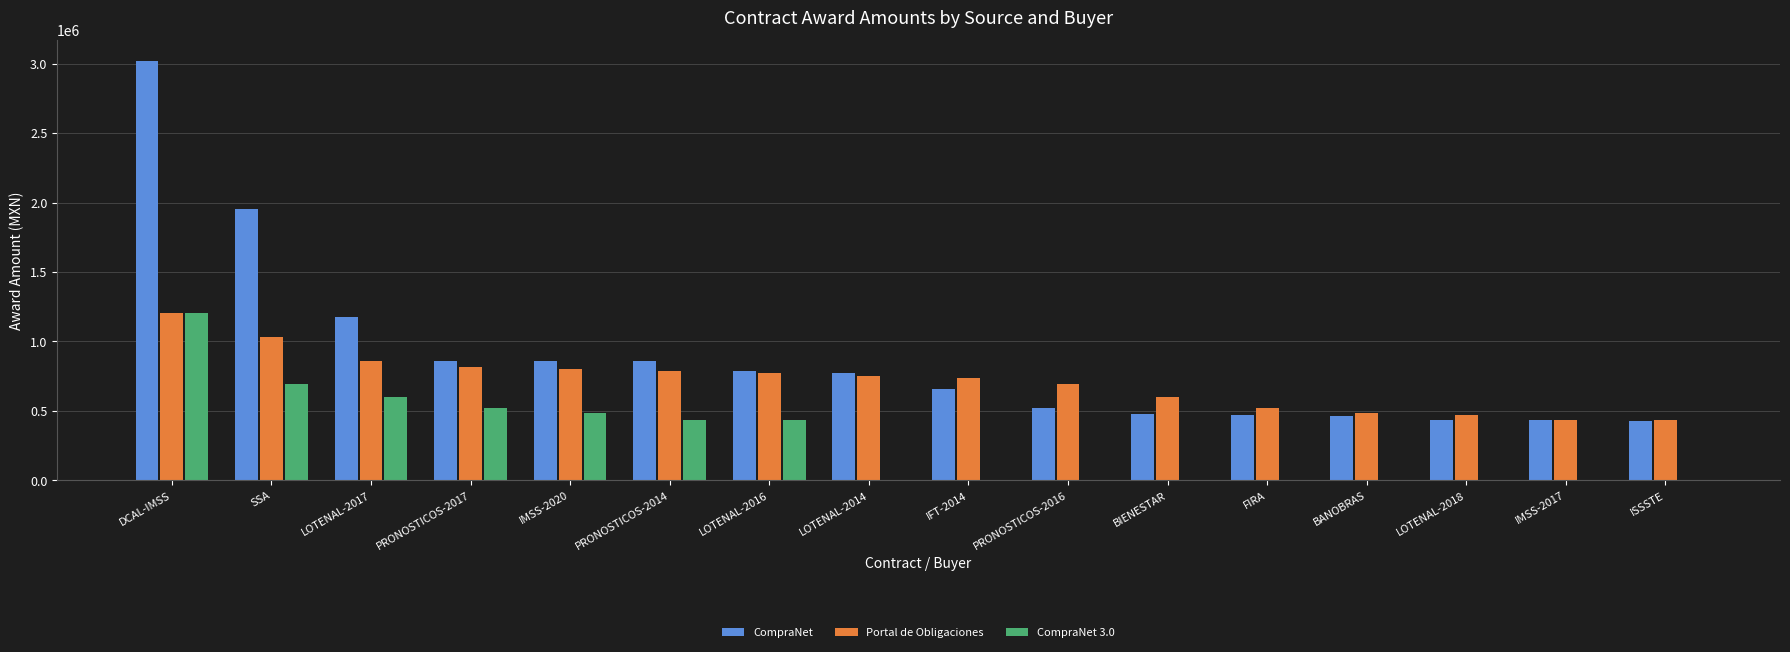

At which category is the sum across all series the highest?

DCAL-IMSS